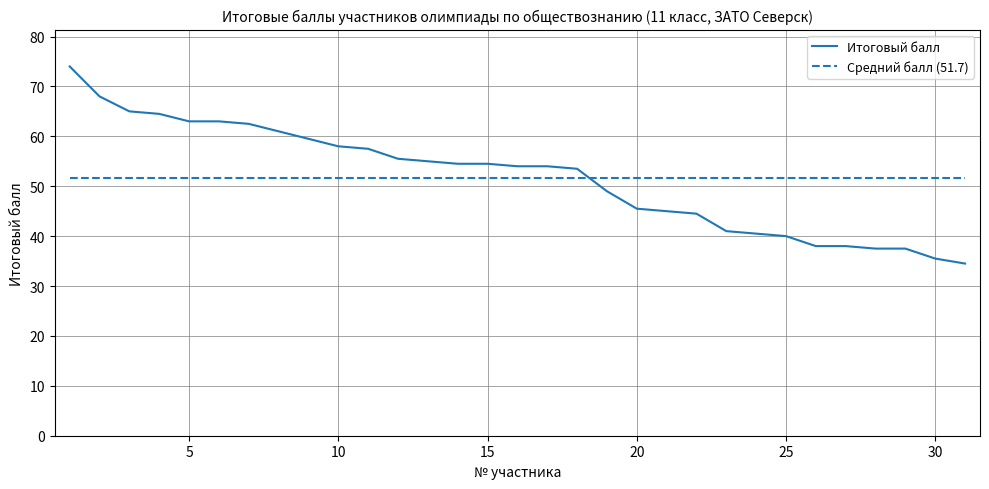

True or false: Средний балл (51.7) and Итоговый балл intersect in this chart.

True